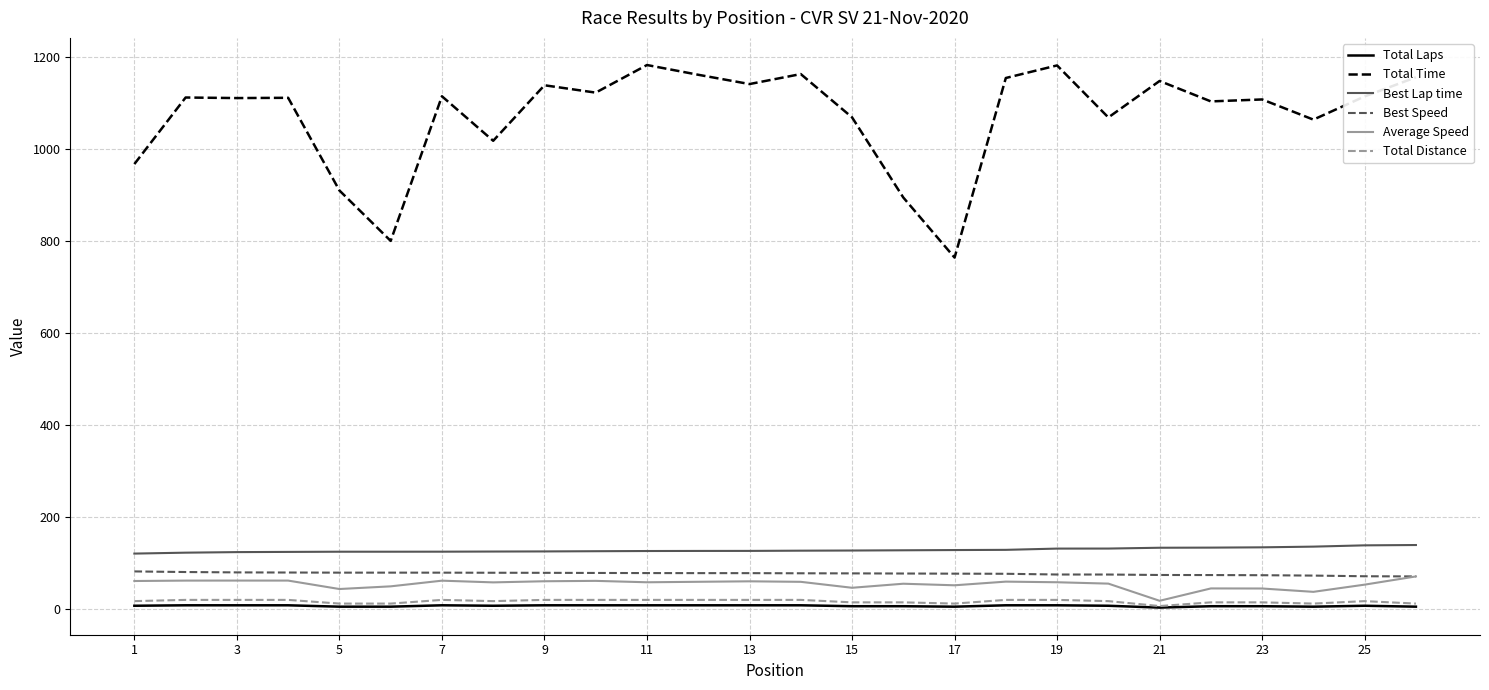

True or false: Best Speed and Best Lap time intersect in this chart.

False